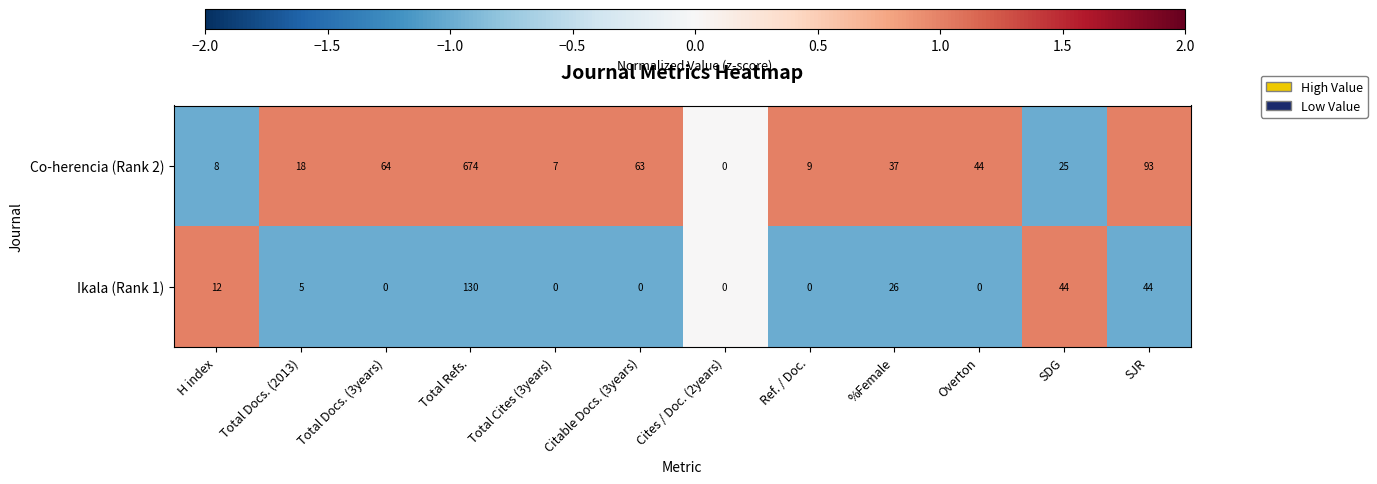

Which series has the widest spread of values?

Co-herencia (Rank 2)